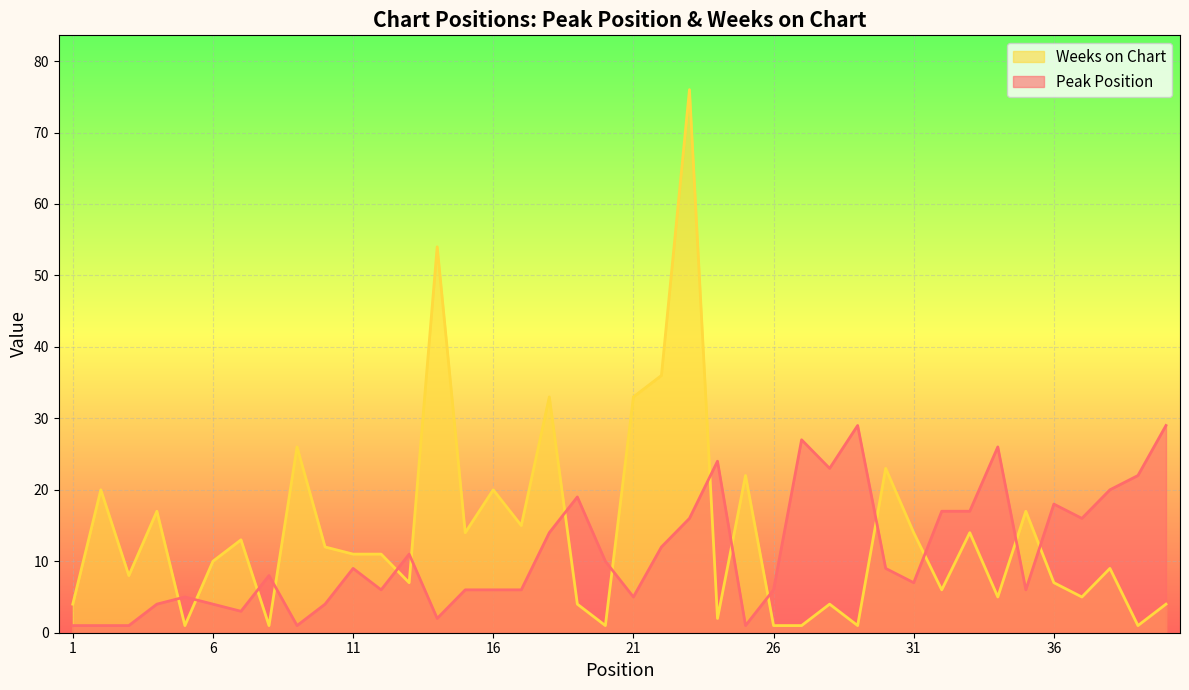

What is the lowest value of the Peak Position series?

1